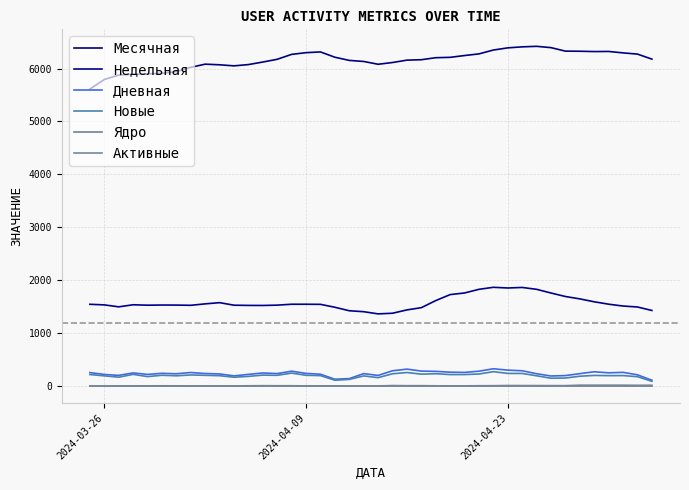

At how many categories does at least one series exceed 5045?

40